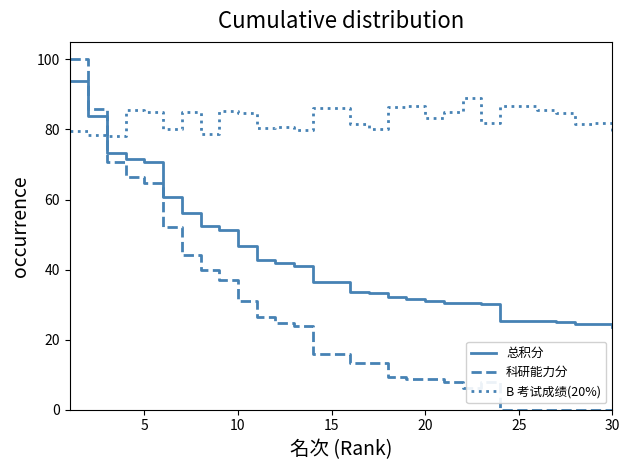

What are all the series names shown in the legend?

总积分, 科研能力分, B 考试成绩(20%)